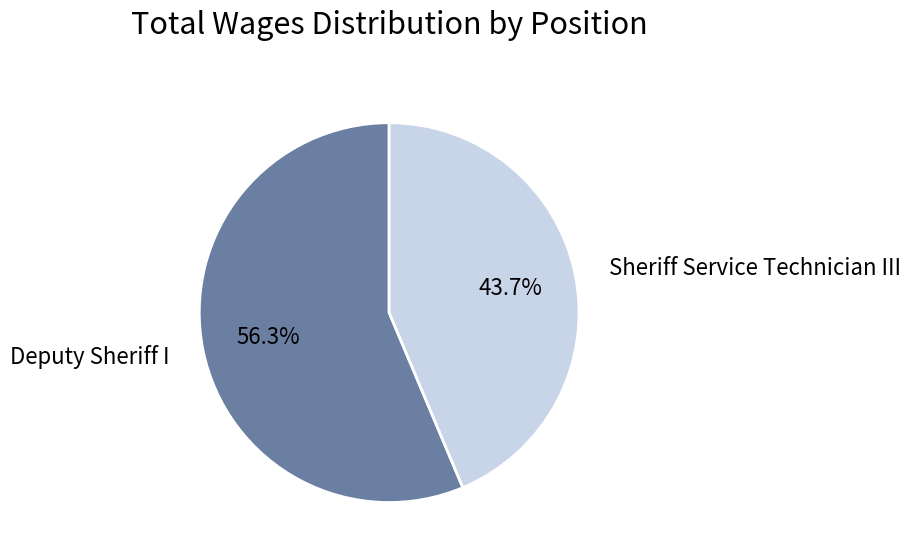

Does any single category account for the majority?

Yes